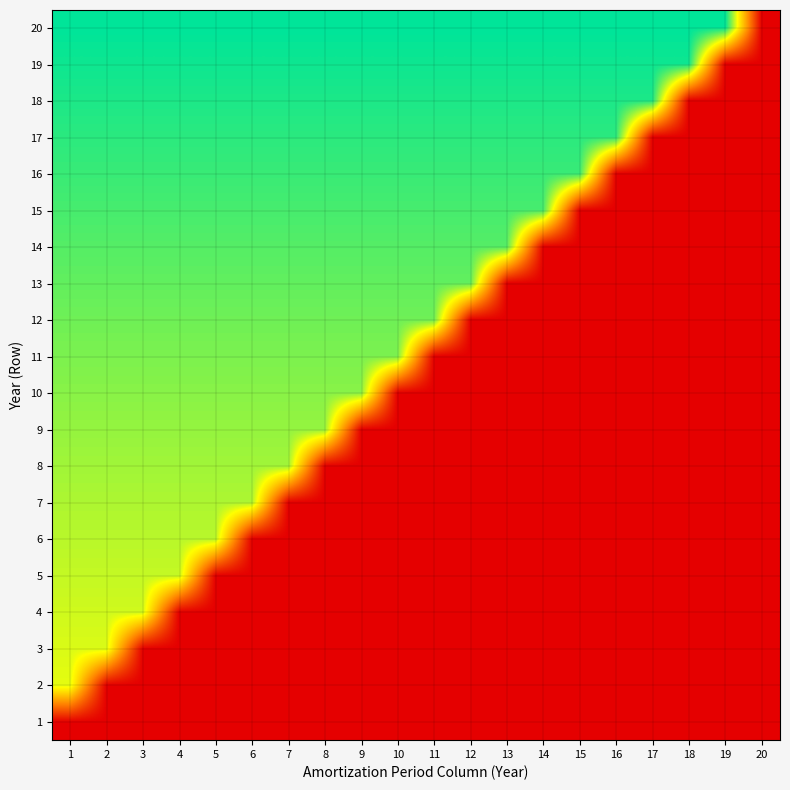

Rank the series by their maximum value, from lowest to highest.

1, 2, 3, 4, 5, 6, 7, 8, 9, 10, 11, 12, 13, 14, 15, 16, 17, 18, 19, 20